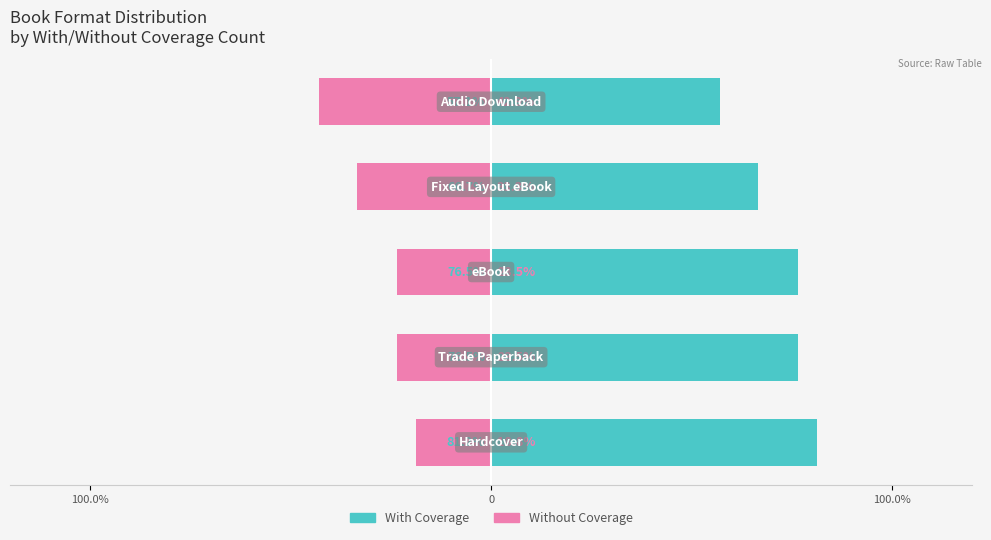

Reading right to left, what are all the values shown in this chart?

With Coverage: 57.1	66.7	76.5	76.5	81.2
Without Coverage: -42.9	-33.3	-23.5	-23.5	-18.8